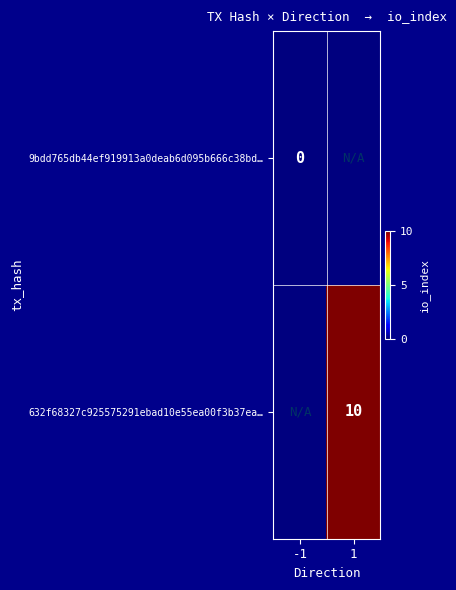

At how many categories does at least one series exceed 0?

1